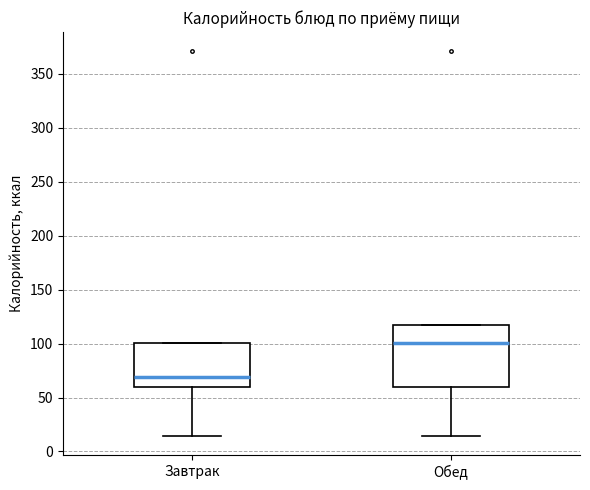

Comparing the boxes themselves (not the whiskers), which one is the tallest?

Обед